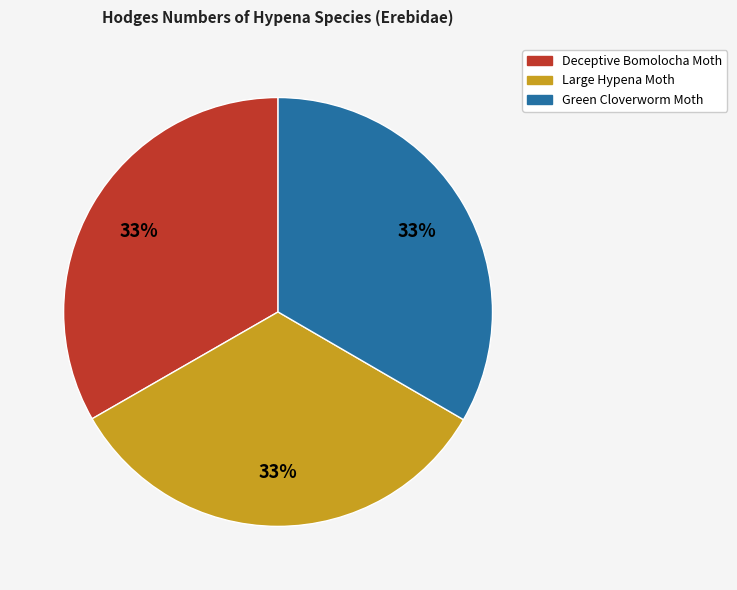

Does Deceptive Bomolocha Moth represent more than half of the total?

No